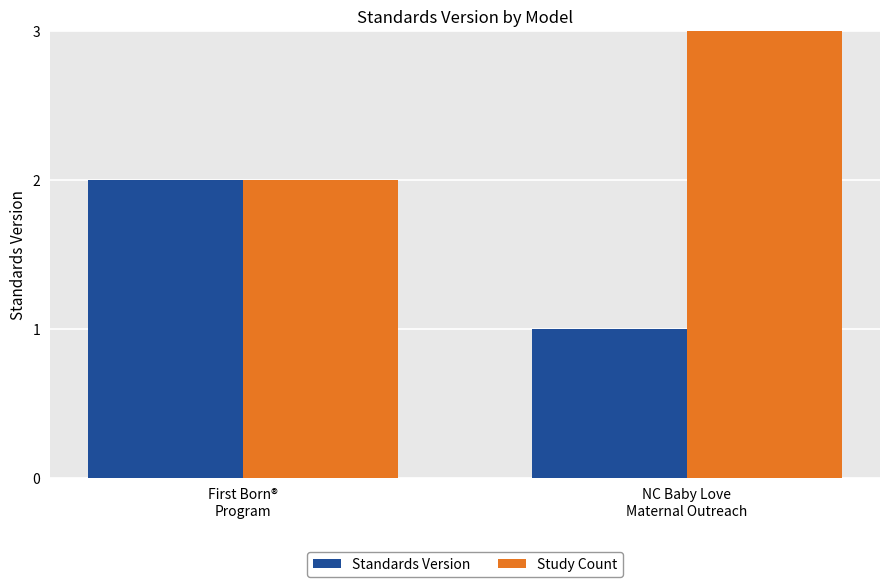

The Standards Version series shows 1 at NC Baby Love
Maternal Outreach. True or false?

True